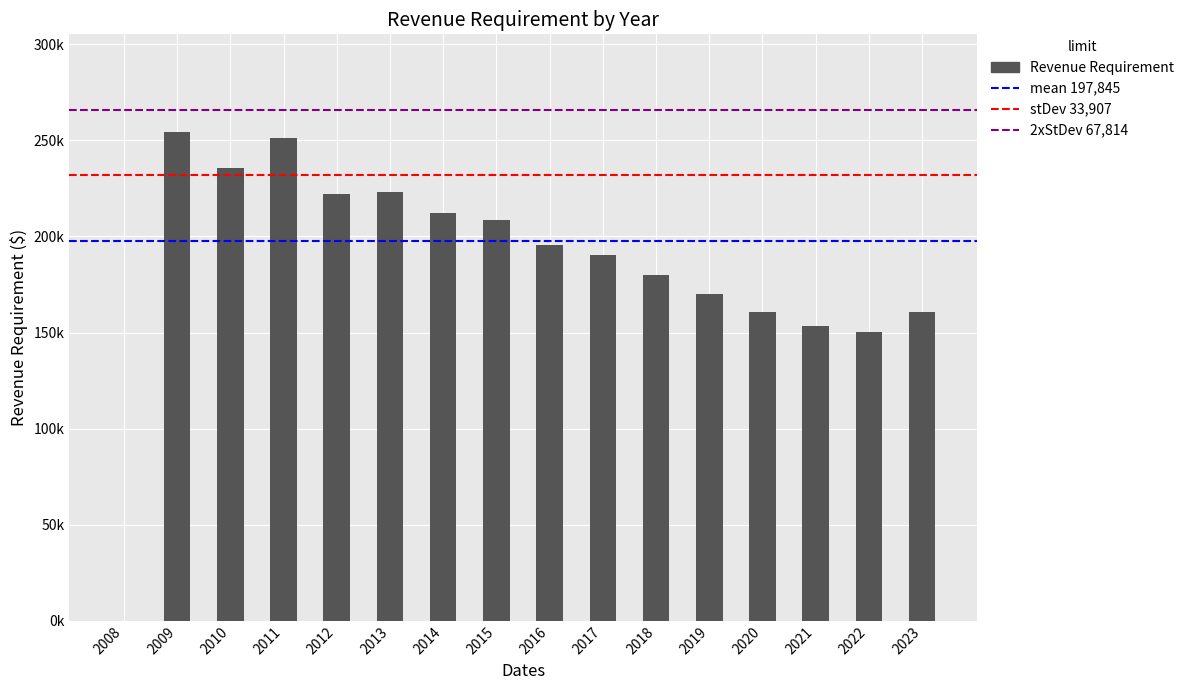

What is the difference between the values at 2016 and 2021?

42529